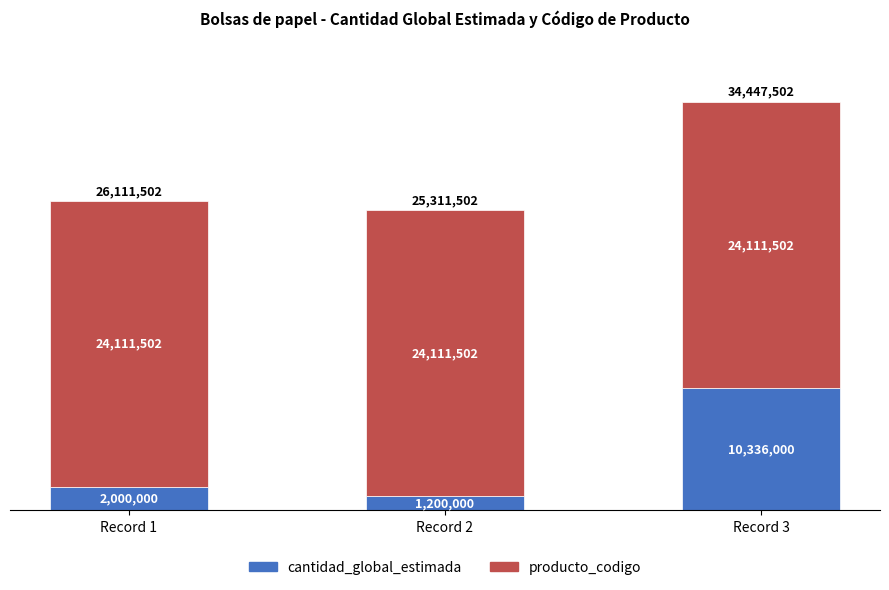

Does the chart contain stacked bars?

Yes